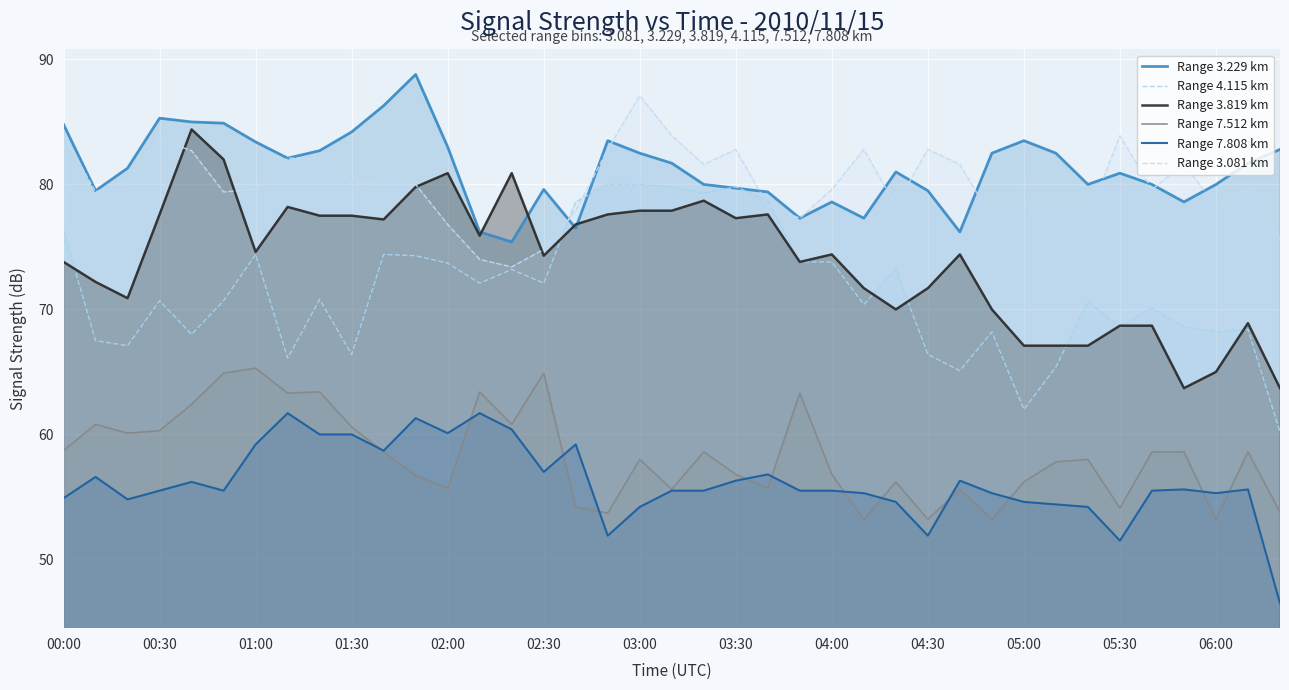

What is the difference between the second highest and second lowest values in the Range 3.081 km series?

10.0